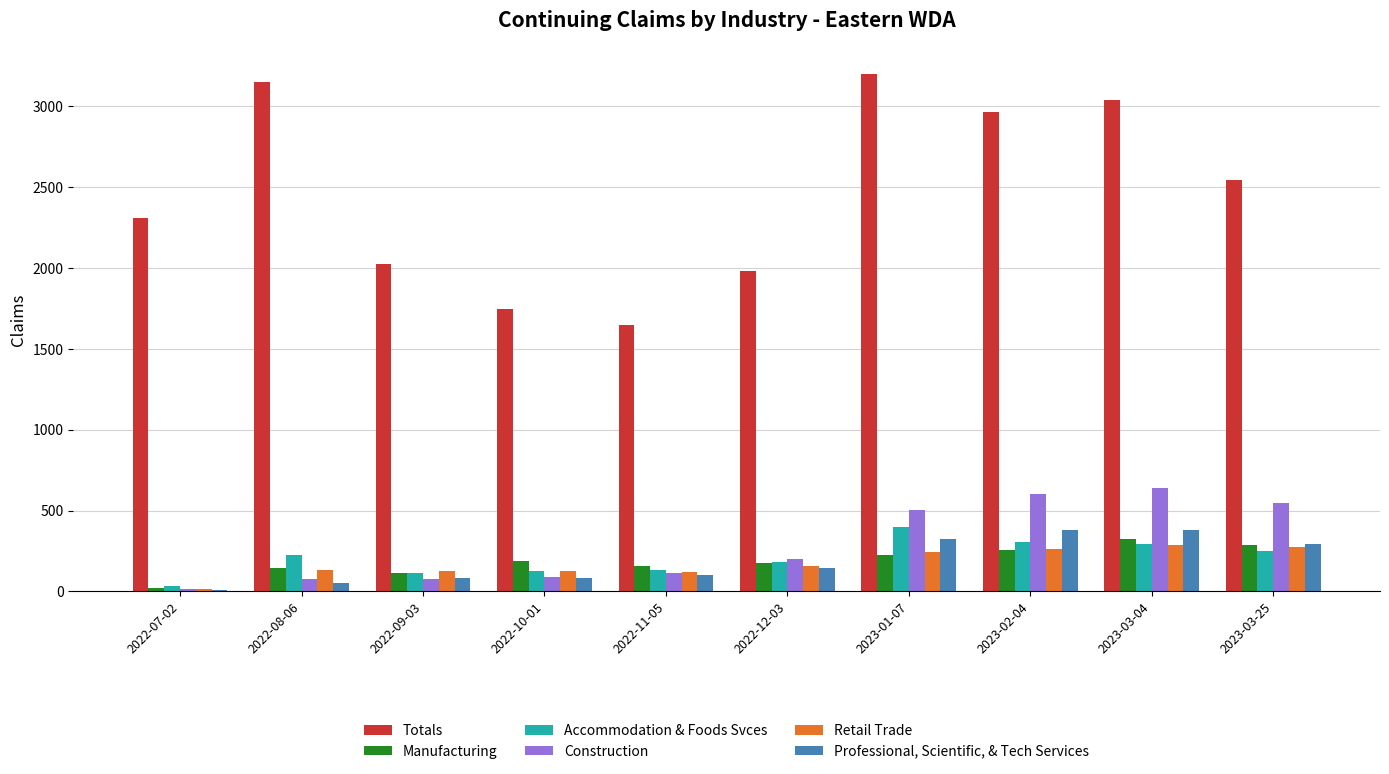

What is the spread (max minus min) of values at 2023-01-07?

2975